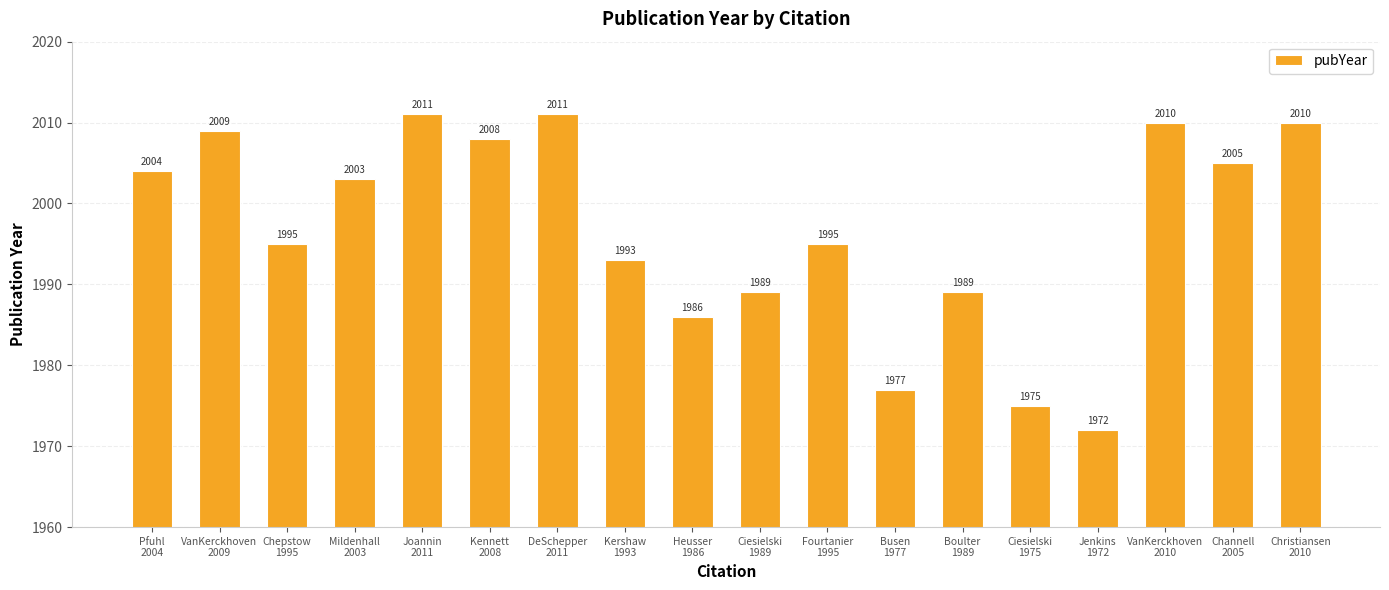

Does the chart contain any negative values?

No